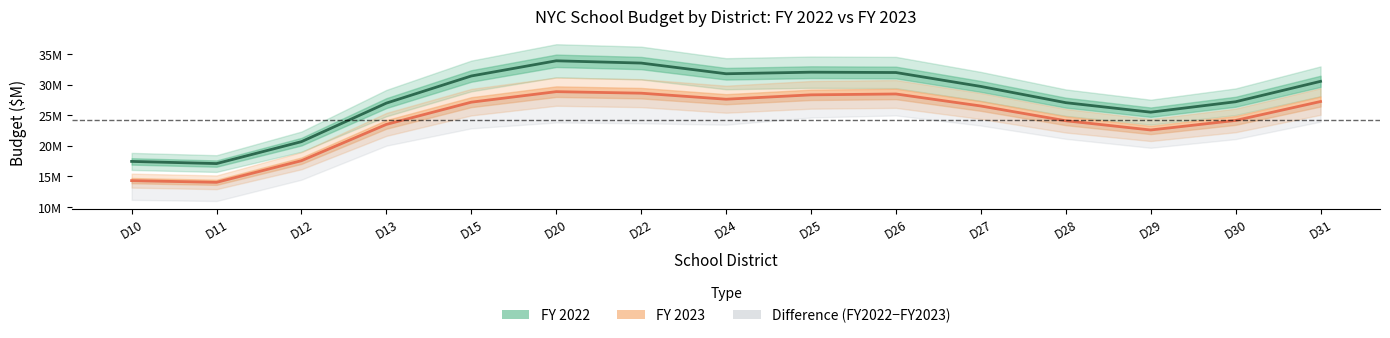

Between D22 and D11, which is larger?

D22